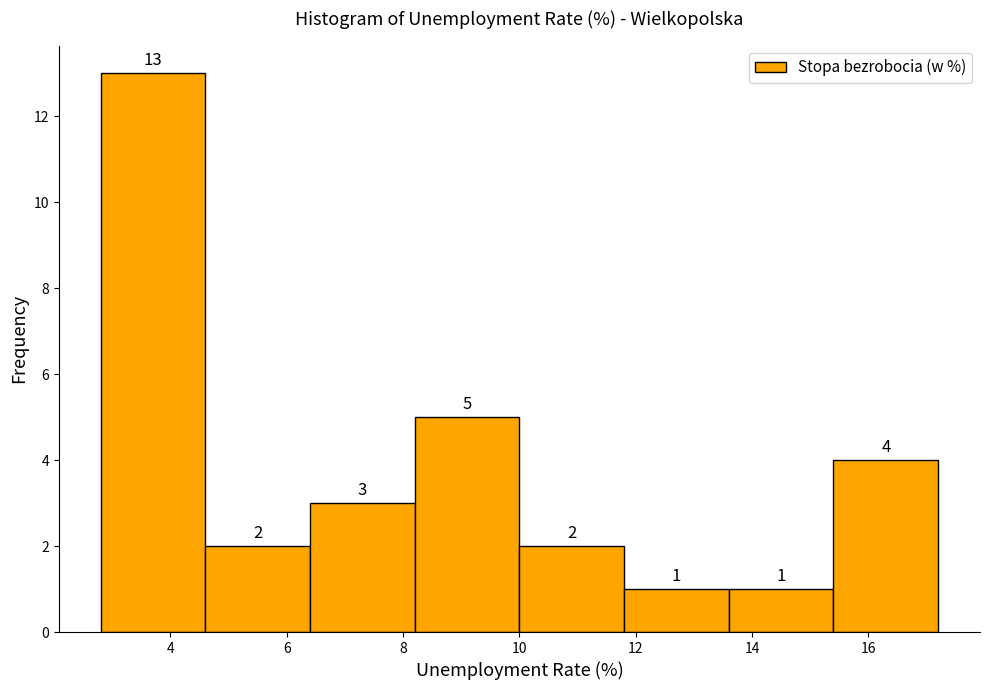

Reading left to right, transcribe this chart: for each bar, give the range it covers on the x-axis and its height.

2.8 to 4.6: 13
4.6 to 6.4: 2
6.4 to 8.2: 3
8.2 to 10.0: 5
10.0 to 11.8: 2
11.8 to 13.6: 1
13.6 to 15.4: 1
15.4 to 17.2: 4